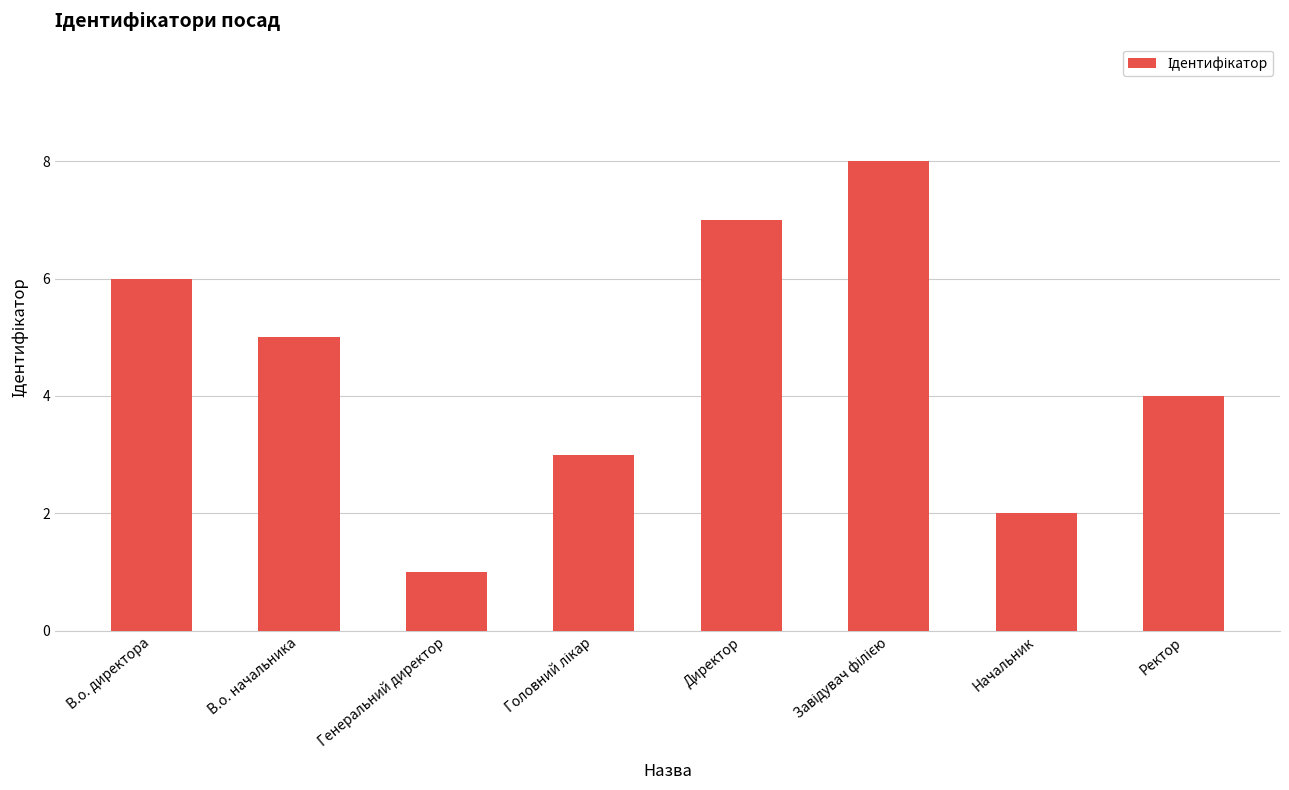

Where is the data nearest to the value 4?

Ректор